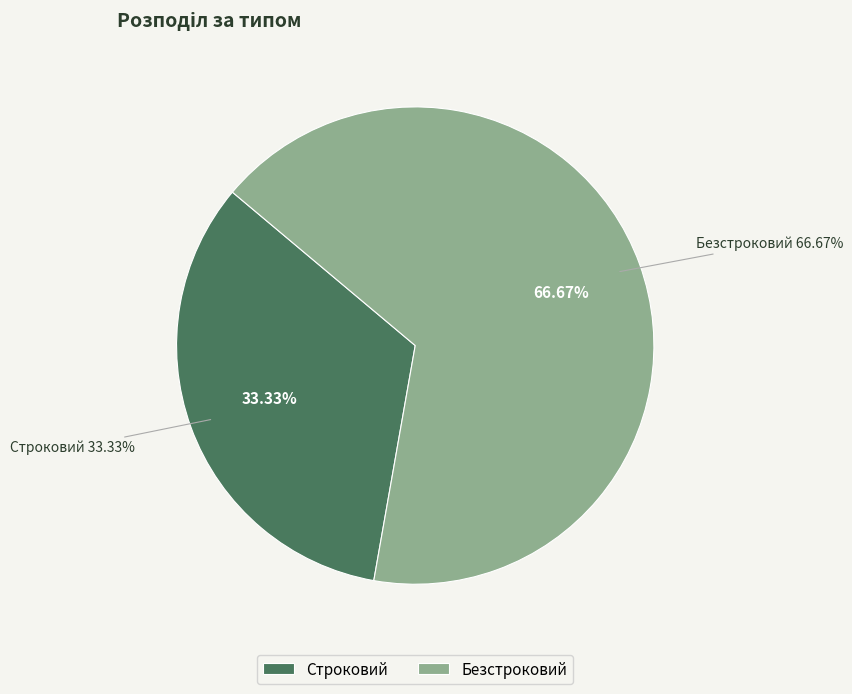

Which slice is the smallest?

Строковий